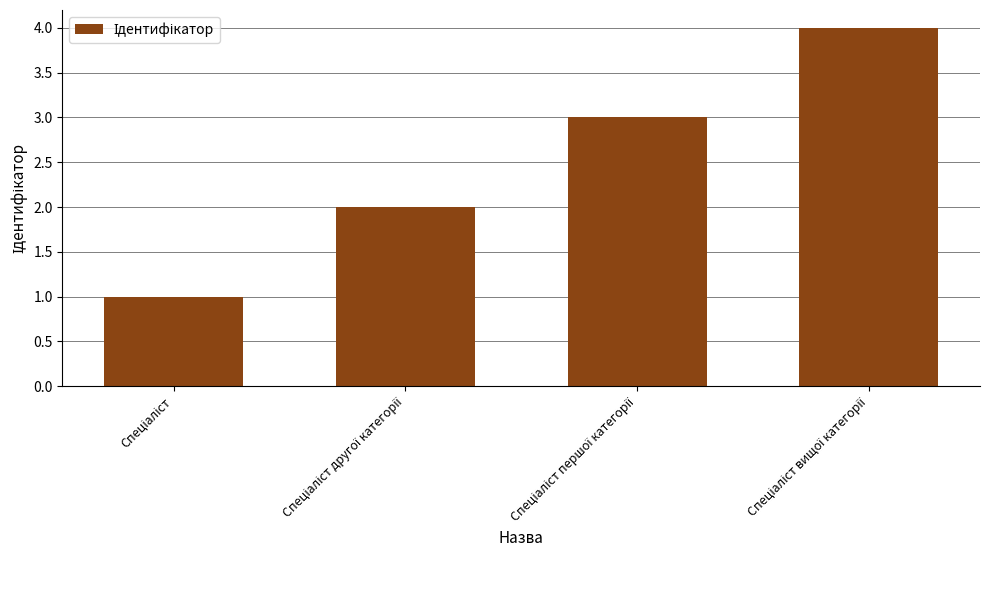

How many data points does each series have?

4